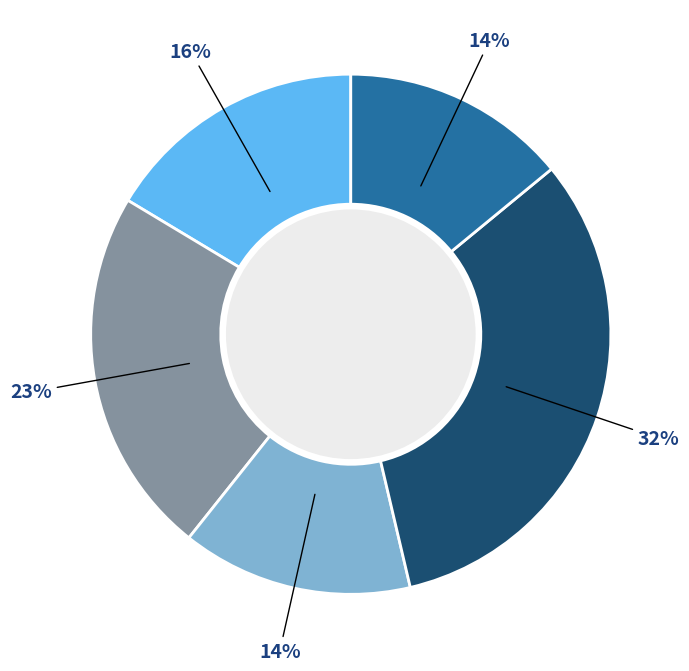

To the nearest percent, what is the average slice percentage?

20%